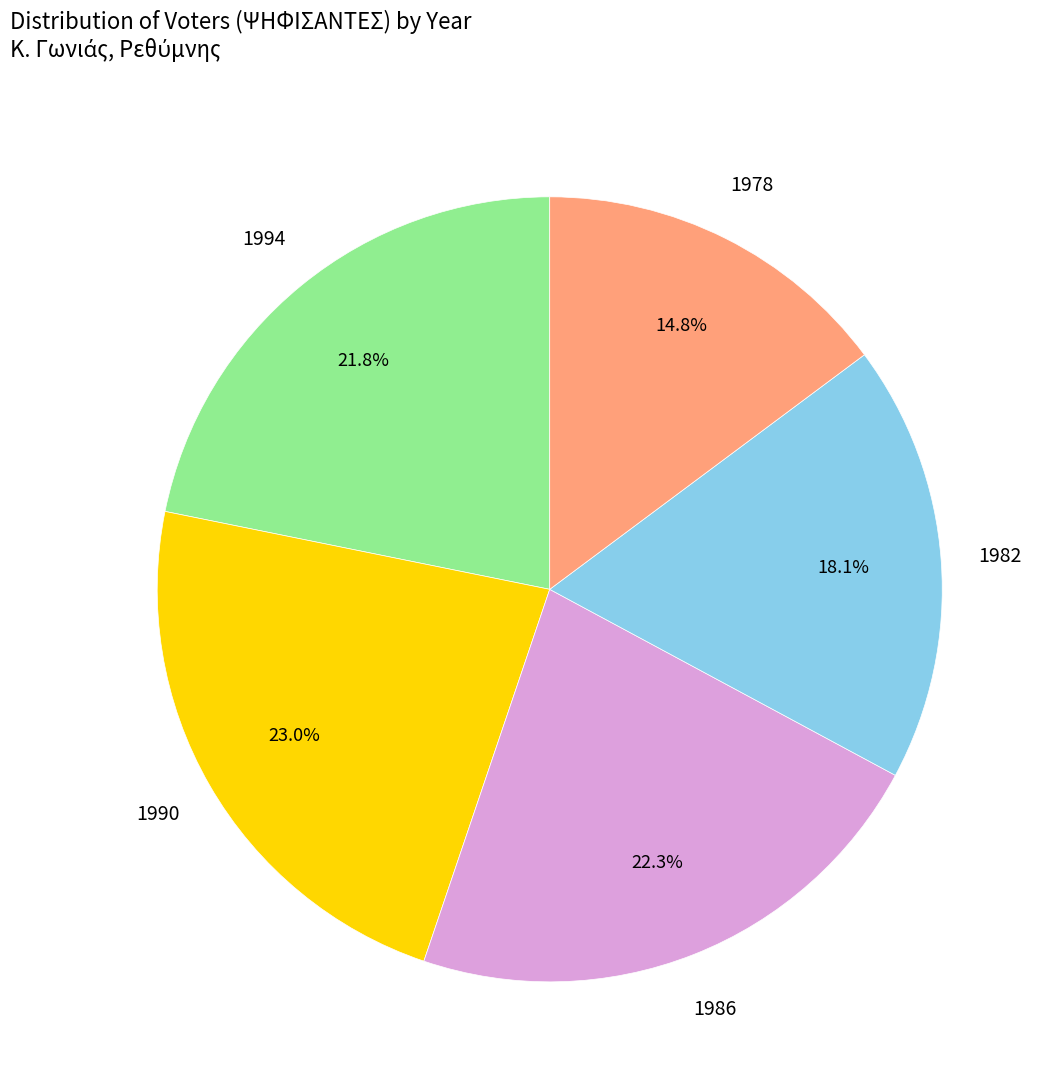

Is there any slice that represents more than half of the pie?

No